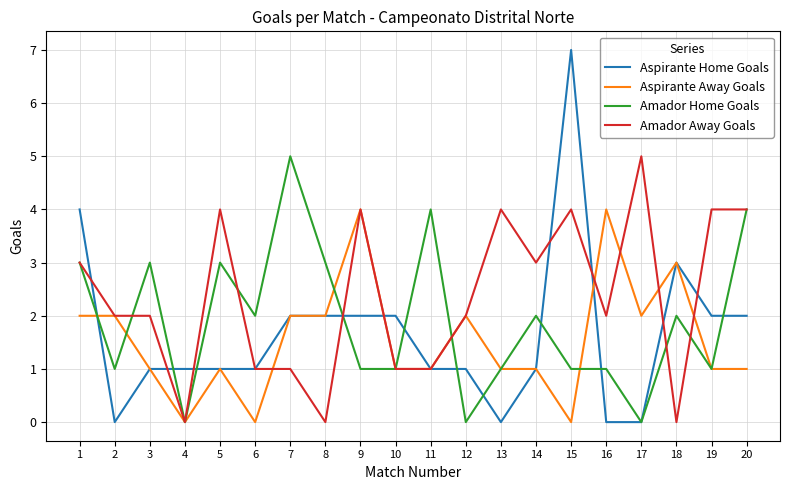

What is the difference between the highest and lowest values at 13?

4